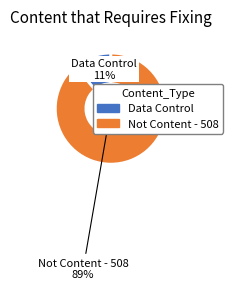

True or false: AOP 39 accounts for 29% of the total.

False